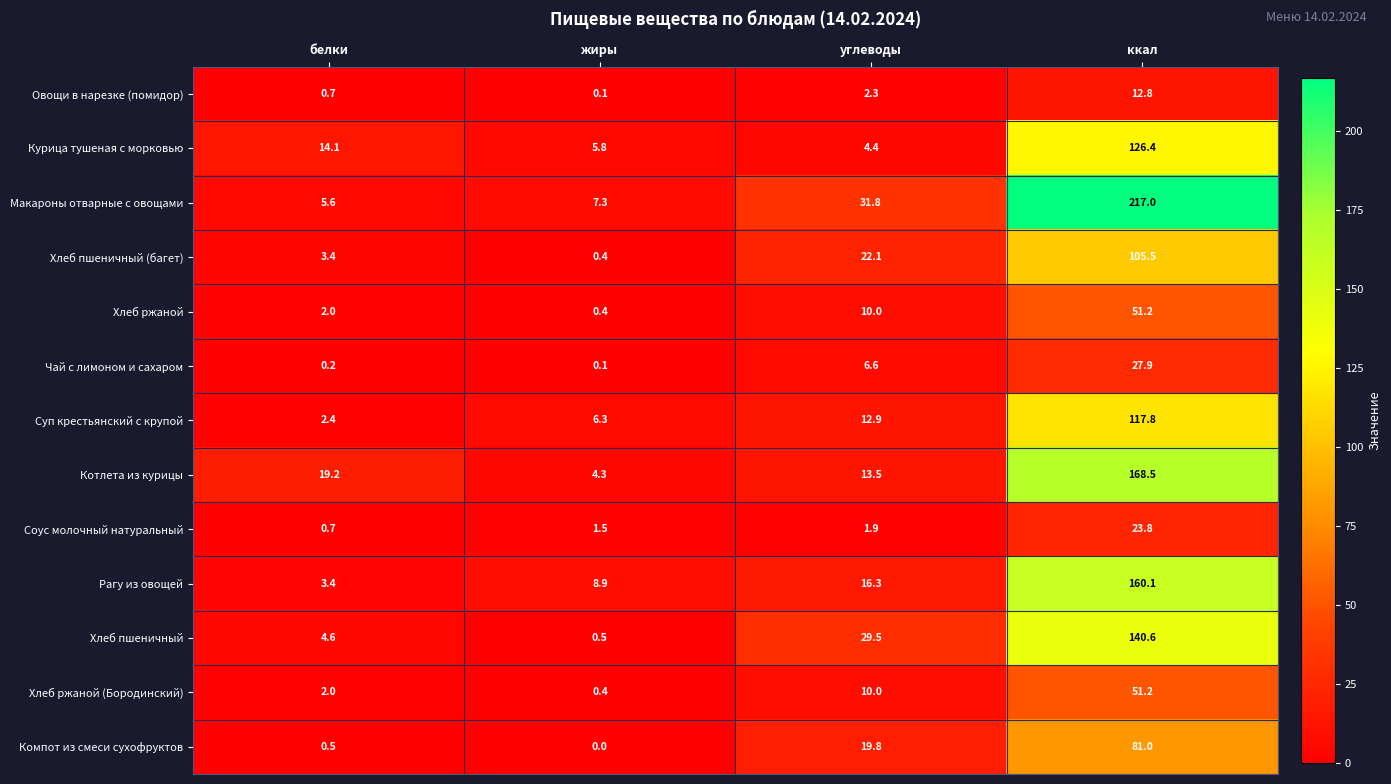

What is the difference between the Овощи в нарезке (помидор) values at углеводы and жиры?

2.2